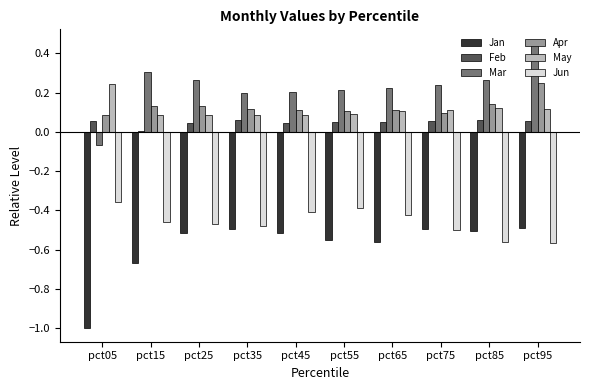

Which category has the highest value in the Mar series?

pct95